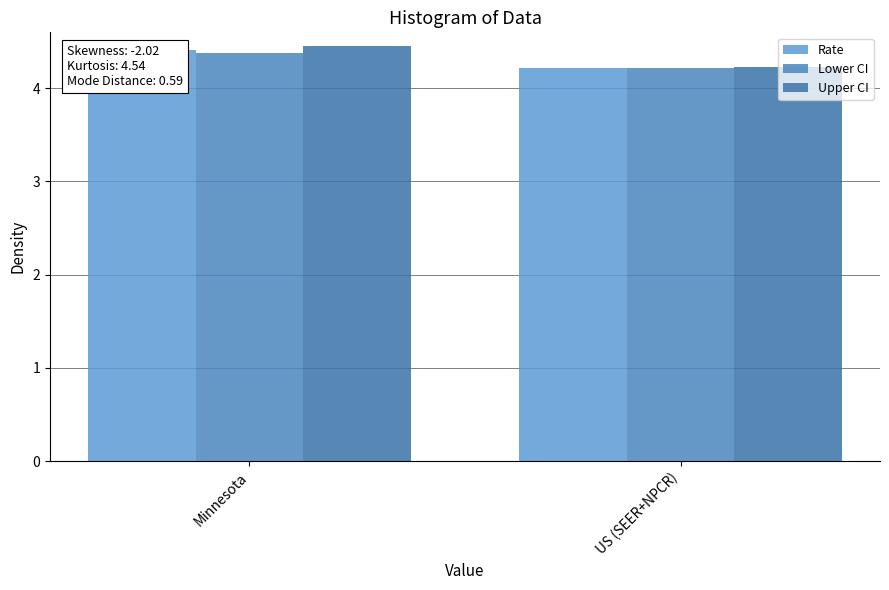

Reading right to left, extract all data points from this chart.

Rate: 4.2	4.4
Lower CI: 4.2	4.4
Upper CI: 4.2	4.5